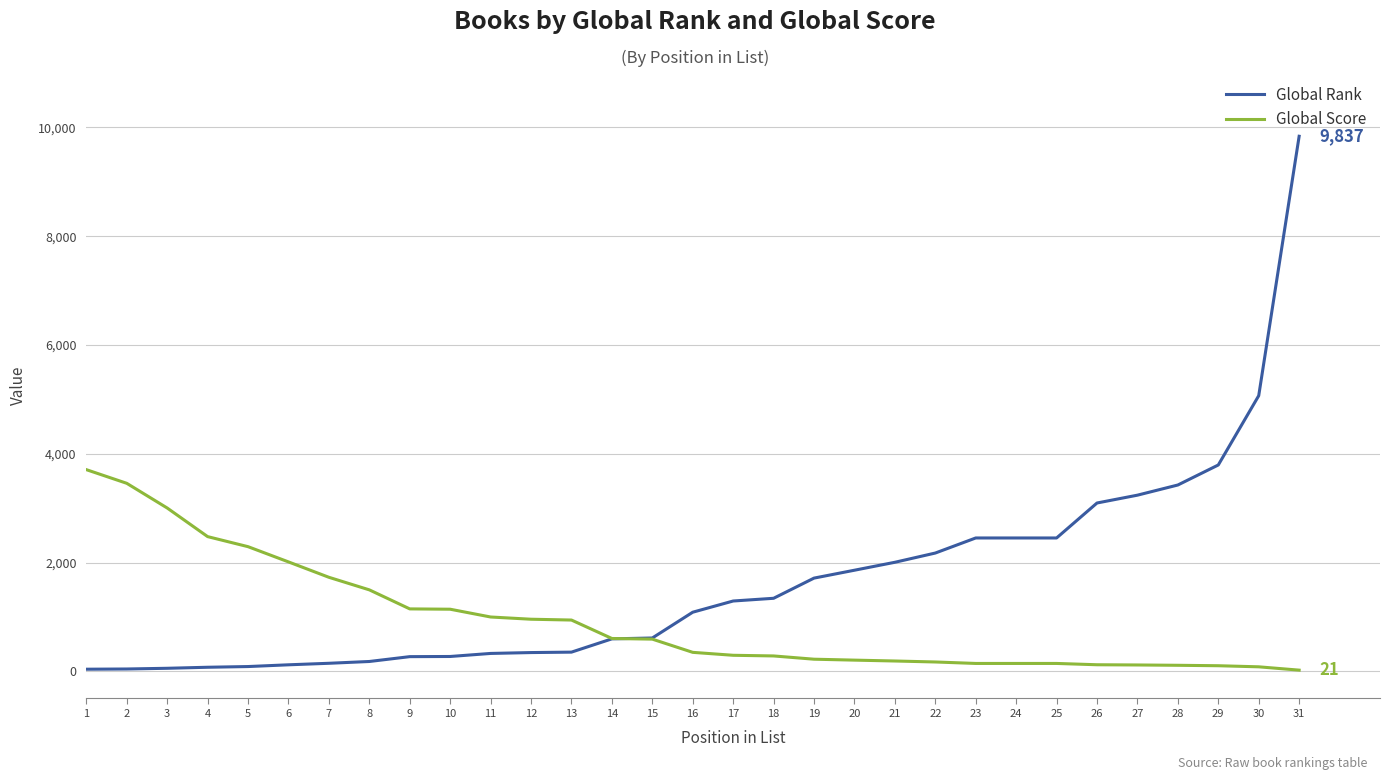

Which series changed the most between 19 and 26?

Global Rank